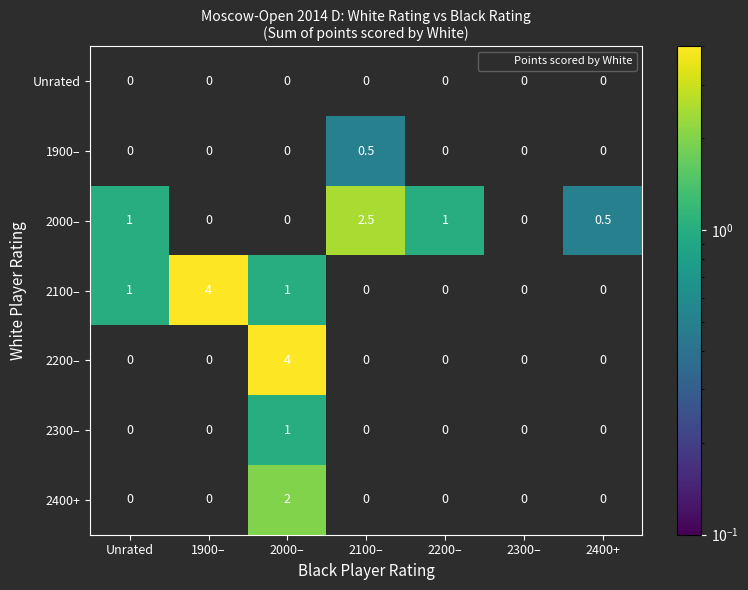

Count the 2300– values in the range 0 to 1.

7